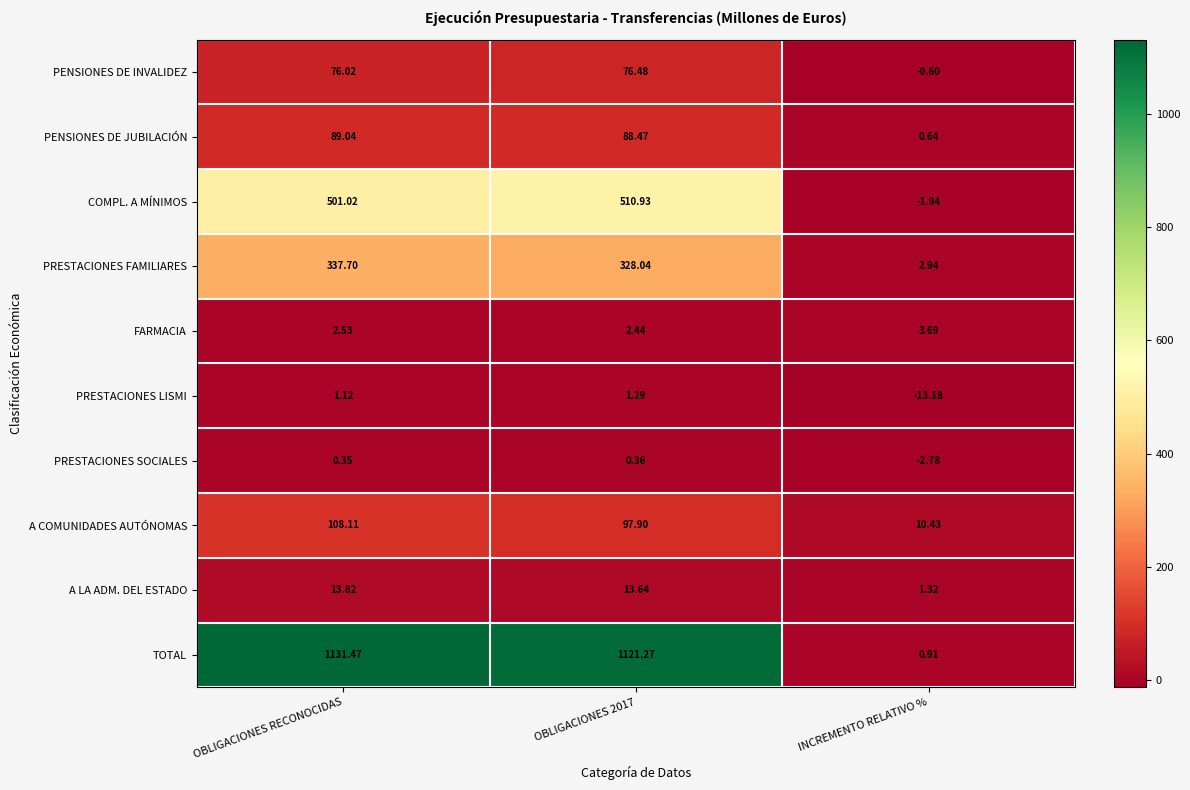

Rank the series by their maximum value, from lowest to highest.

PRESTACIONES SOCIALES, PRESTACIONES LISMI, FARMACIA, A LA ADM. DEL ESTADO, PENSIONES DE INVALIDEZ, PENSIONES DE JUBILACIÓN, A COMUNIDADES AUTÓNOMAS, PRESTACIONES FAMILIARES, COMPL. A MÍNIMOS, TOTAL